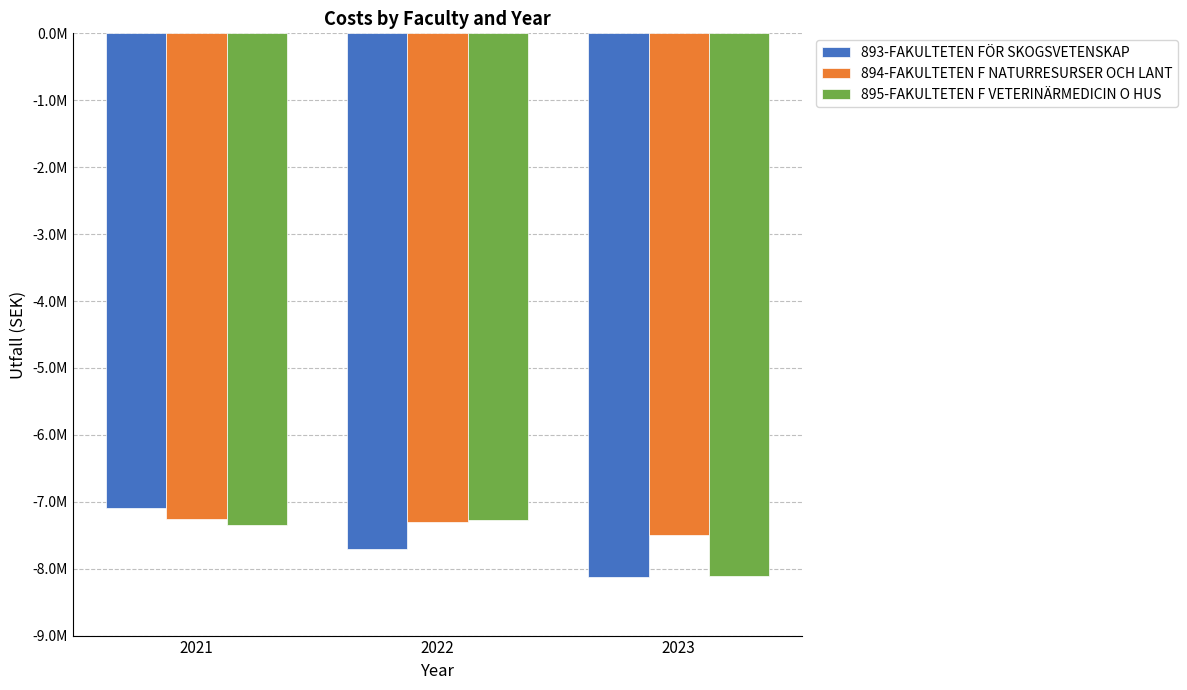

What is the value of the 893-FAKULTETEN FÖR SKOGSVETENSKAP bar at the 1st from the left?

-7098072.6